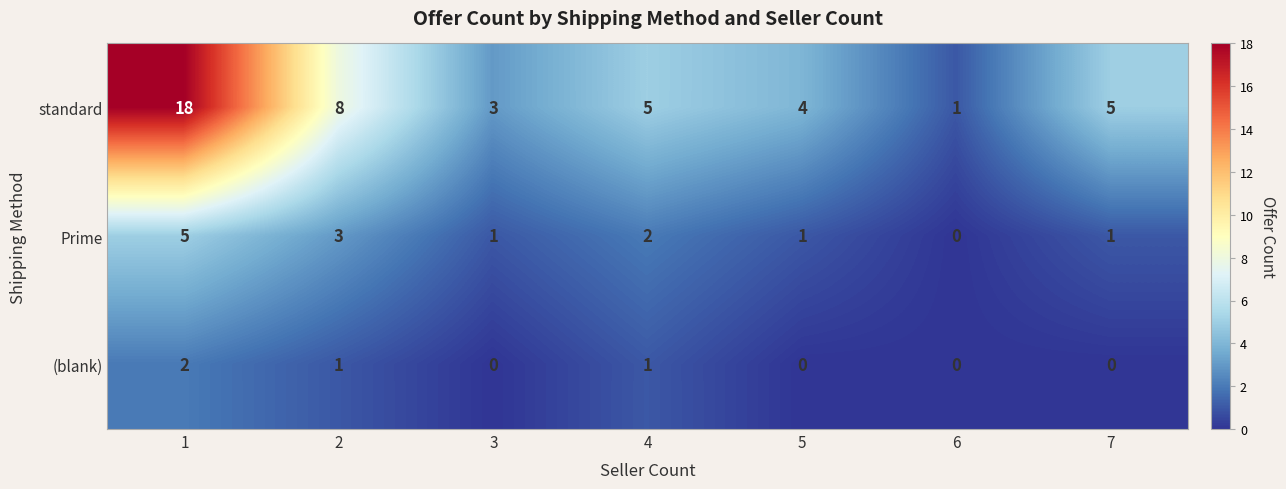

What is the maximum value for standard?

18